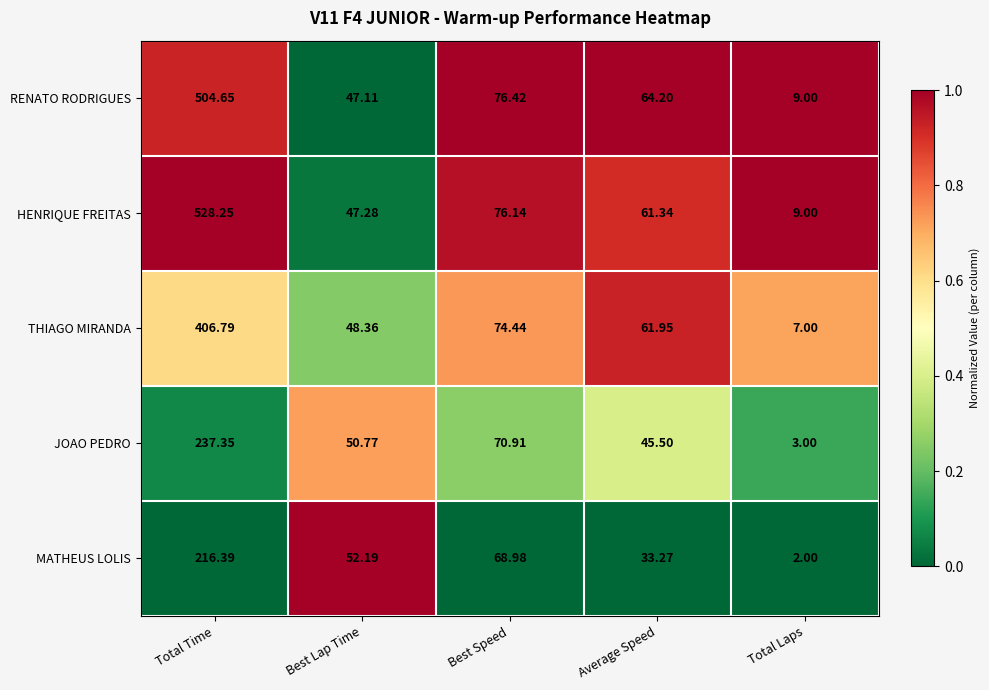

At Best Lap Time, list the series in order from largest to smallest.

MATHEUS LOLIS, JOAO PEDRO, THIAGO MIRANDA, HENRIQUE FREITAS, RENATO RODRIGUES